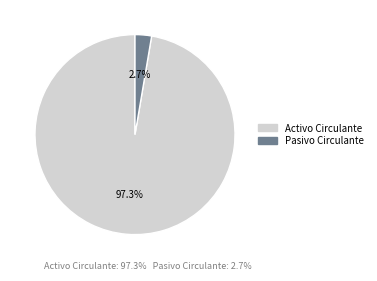

Between Pasivo Circulante and Activo Circulante, which is larger?

Activo Circulante